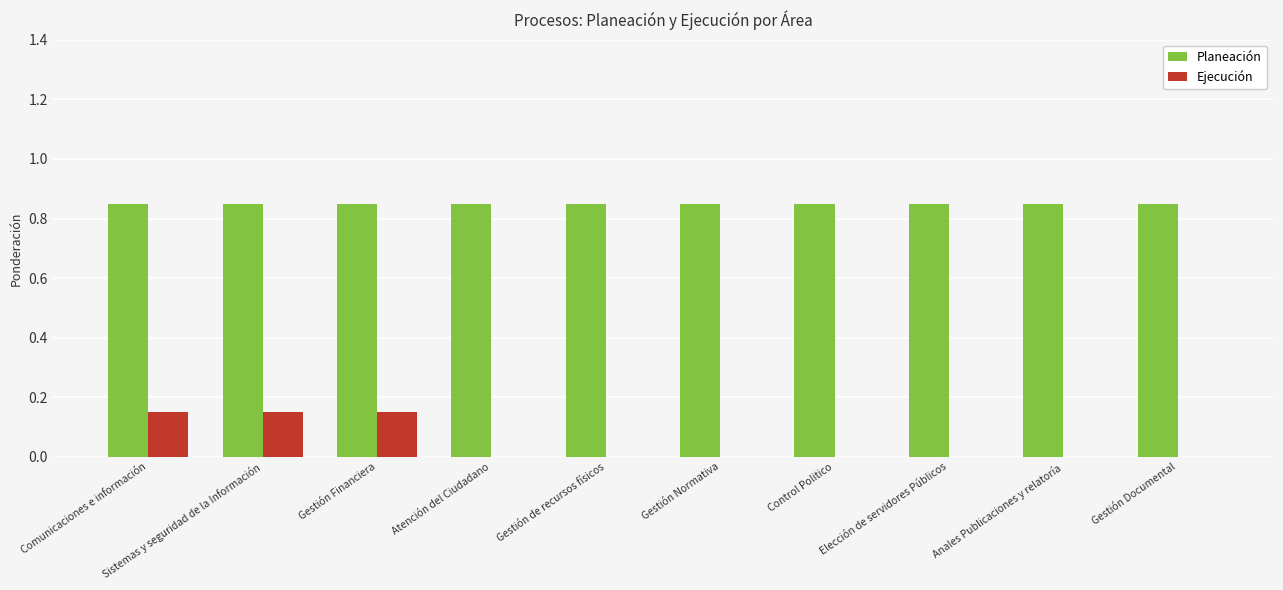

Which series has the largest total across all categories?

Planeación